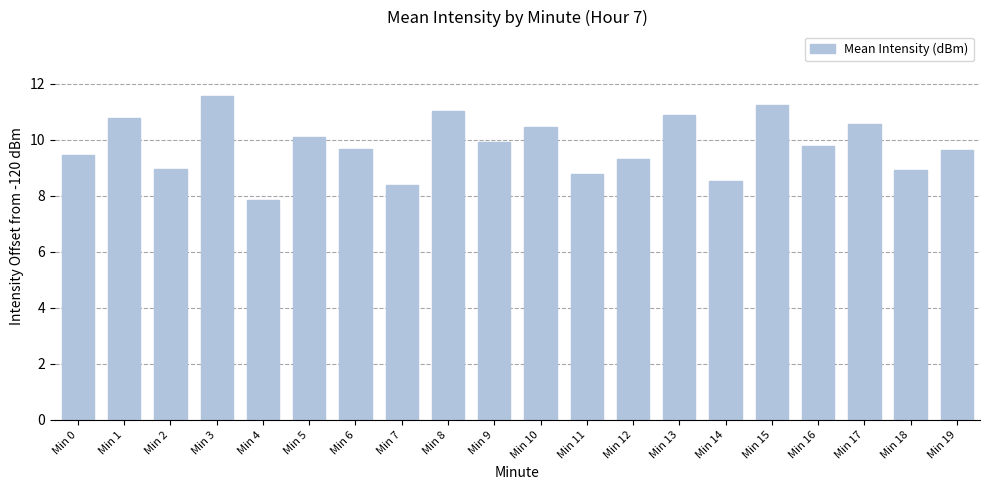

True or false: the data shows 9.3 at Min 12.

True